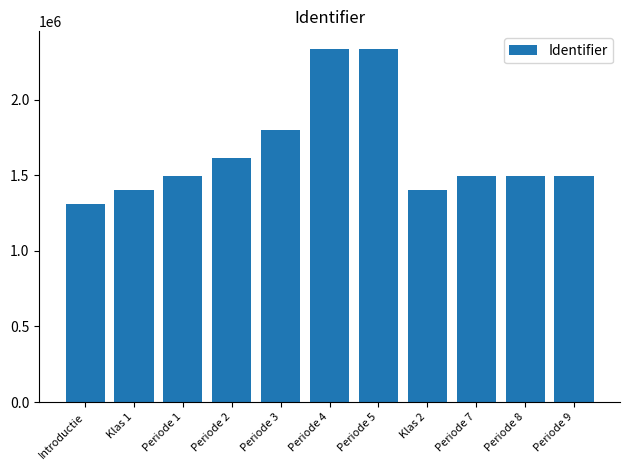

The value at Periode 4 is 1519325. True or false?

False